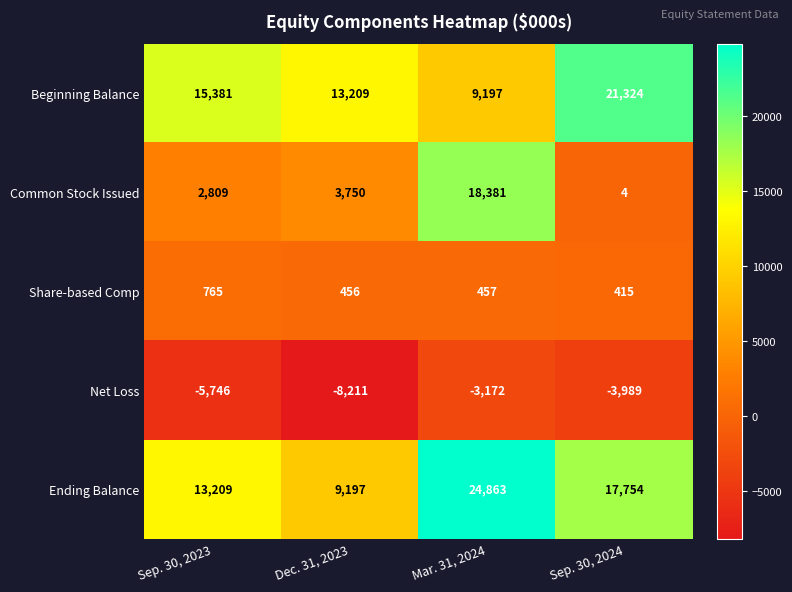

At Mar. 31, 2024, list the series in order from largest to smallest.

Ending Balance, Common Stock Issued, Beginning Balance, Share-based Comp, Net Loss